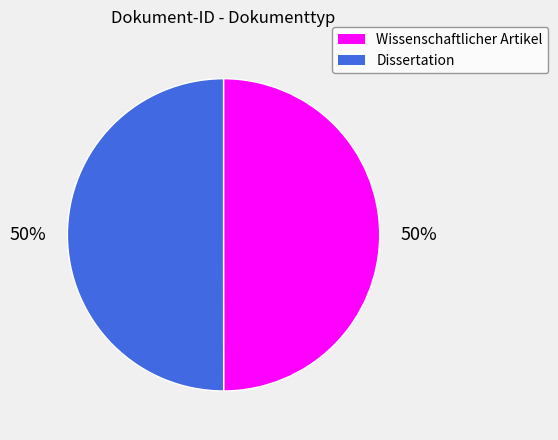

To the nearest percent, what is the combined percentage of Dissertation and Wissenschaftlicher Artikel?

100%